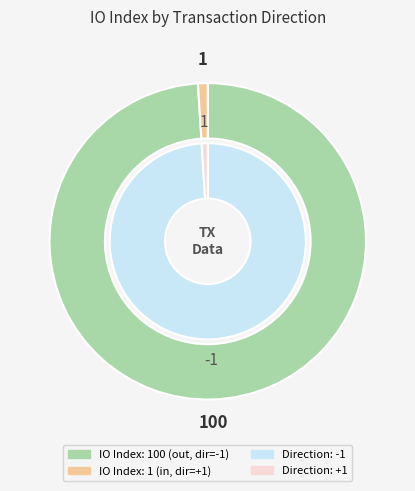

What percentage do 100 and 1 together represent?

100.0%